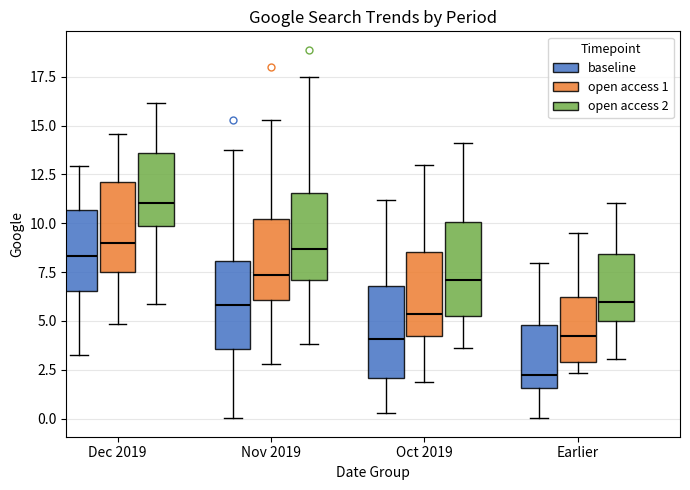

Reading left to right, read every box against the y-axis: the position of its median line, the range the box covers, and the ends of its whiskers. The values are not printed on the chart, so give them approximately, as read against the axis.

Dec 2019 (baseline): median 8.5, box 6.5 to 10.5, whiskers 3.0 to 13.0
Dec 2019 (open access 1): median 9.0, box 7.5 to 12.0, whiskers 5.0 to 14.5
Dec 2019 (open access 2): median 11.0, box 10.0 to 13.5, whiskers 6.0 to 16.0
Nov 2019 (baseline): median 6.0, box 3.5 to 8.0, whiskers 0.0 to 14.0
Nov 2019 (open access 1): median 7.5, box 6.0 to 10.0, whiskers 3.0 to 15.5
Nov 2019 (open access 2): median 8.5, box 7.0 to 11.5, whiskers 4.0 to 17.5
Oct 2019 (baseline): median 4.0, box 2.0 to 7.0, whiskers 0.5 to 11.0
Oct 2019 (open access 1): median 5.5, box 4.0 to 8.5, whiskers 2.0 to 13.0
Oct 2019 (open access 2): median 7.0, box 5.0 to 10.0, whiskers 3.5 to 14.0
Earlier (baseline): median 2.0, box 1.5 to 5.0, whiskers 0.0 to 8.0
Earlier (open access 1): median 4.0, box 3.0 to 6.0, whiskers 2.5 to 9.5
Earlier (open access 2): median 6.0, box 5.0 to 8.5, whiskers 3.0 to 11.0